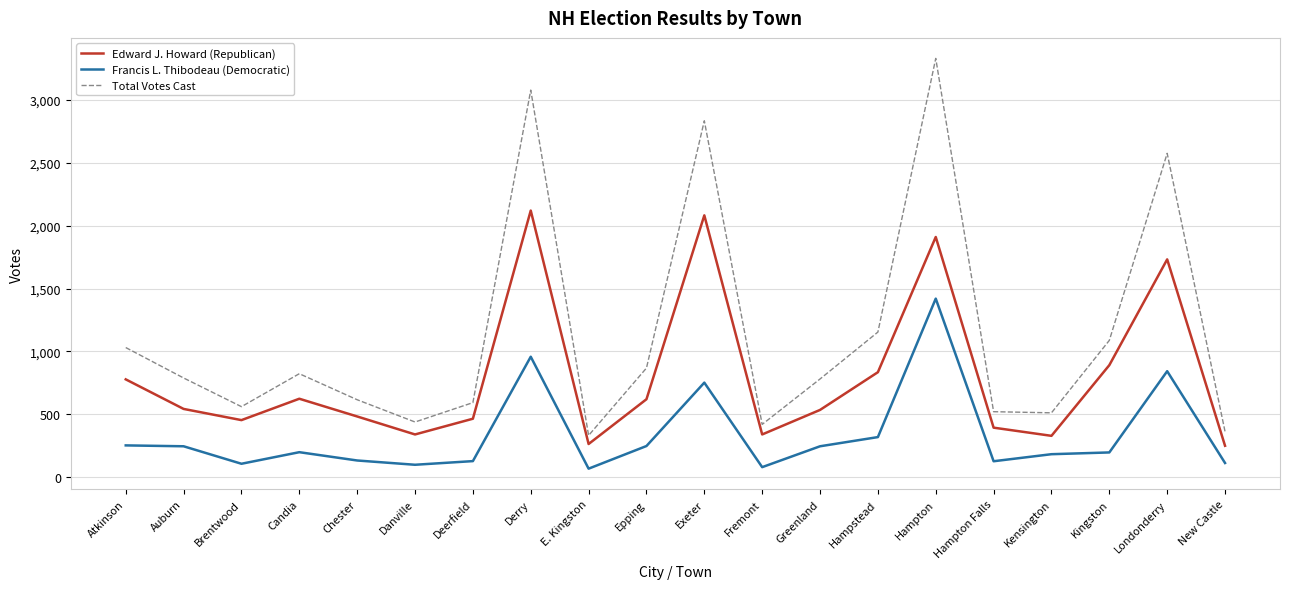

What are all the series names shown in the legend?

Edward J. Howard (Republican), Francis L. Thibodeau (Democratic), Total Votes Cast